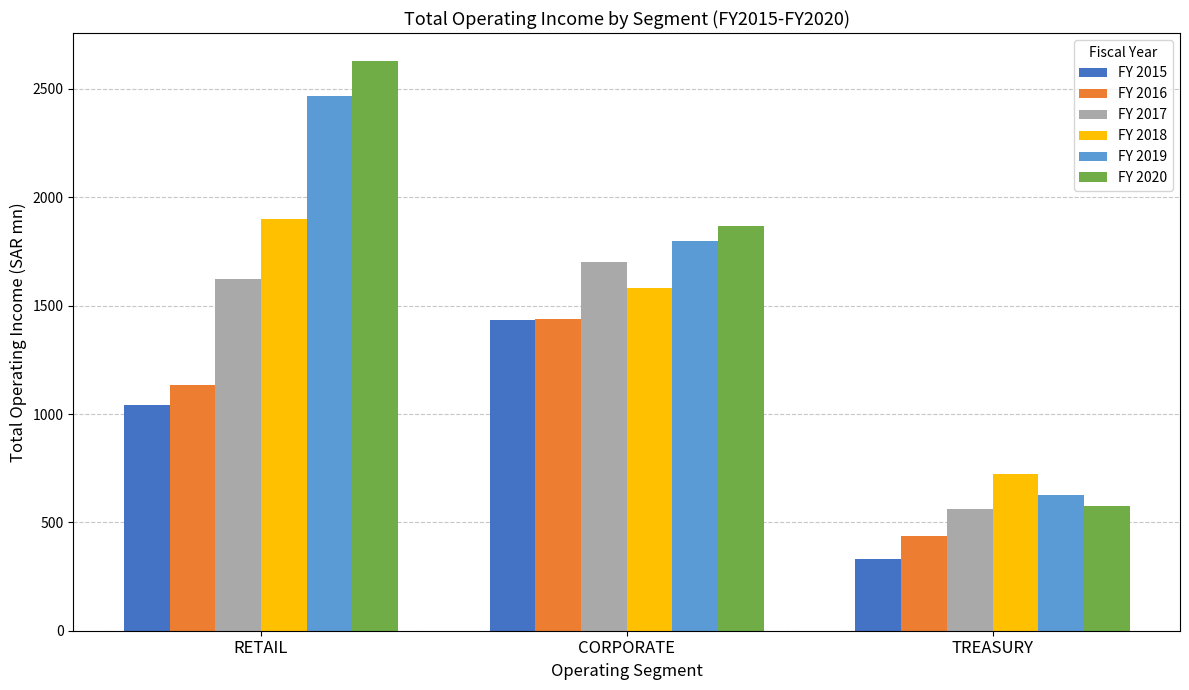

Is it true that FY 2020 equals 1867.4 at CORPORATE?

True